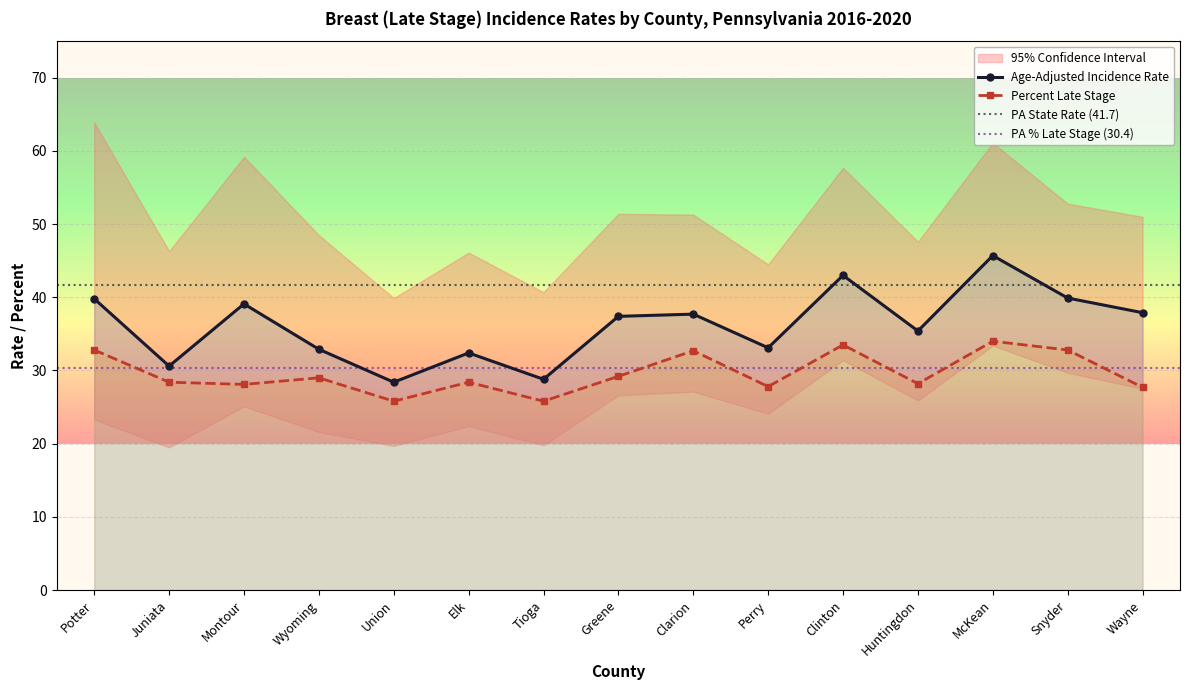

How many lines are shown in the chart?

2